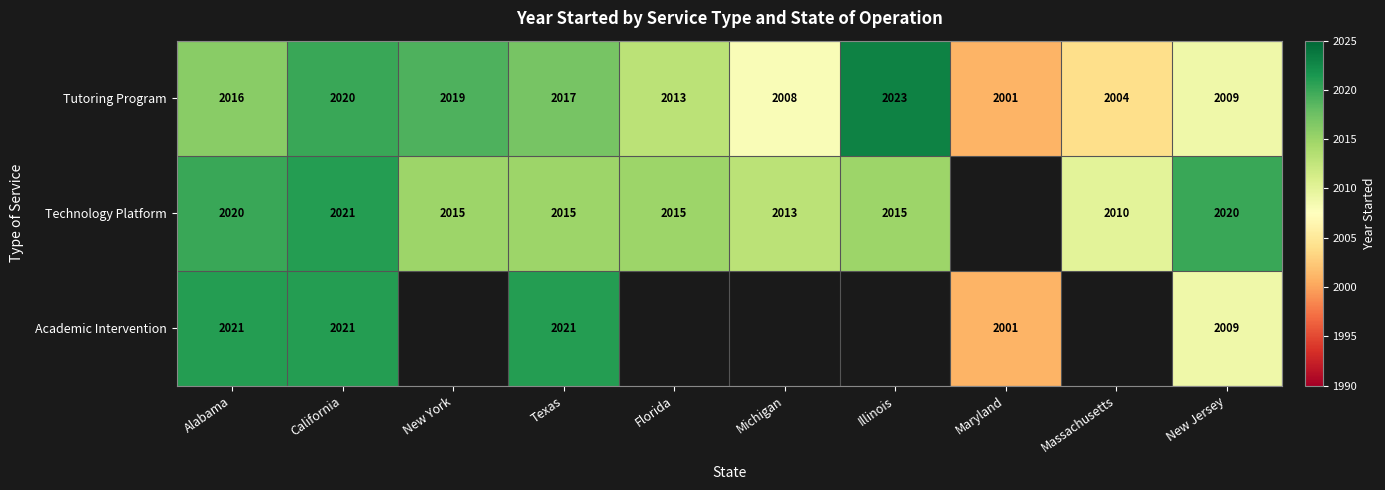

Rank the categories by Tutoring Program value from highest to lowest.

Illinois, California, New York, Texas, Alabama, Florida, New Jersey, Michigan, Massachusetts, Maryland